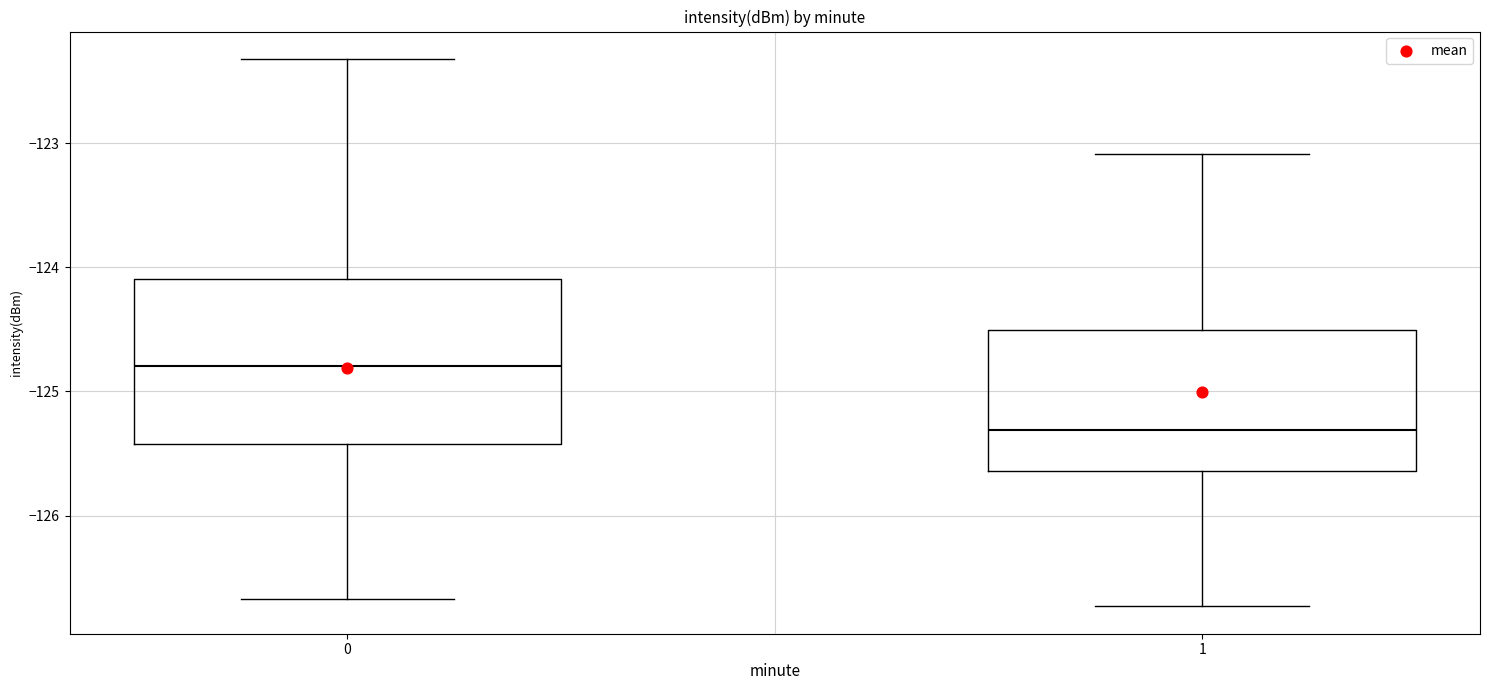

Which box's median line is the lowest?

1